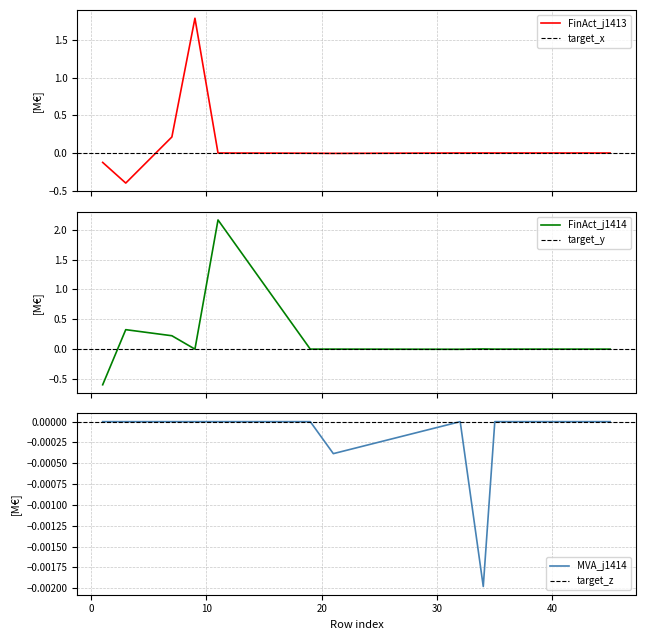

Reading left to right, what are all the values shown in this chart?

FinAct_j1413: -0.1	-0.4	0.2	1.8	0.0	-0.0	-0.0	0.0	0.0	0.0	0.0	0.0	0.0	0.0	0.0	0.0	0.0	0.0	0.0	0.0
FinAct_j1414: -0.6	0.3	0.2	0.0	2.2	0.0	0.0	-0.0	0.0	0.0	0.0	0.0	0.0	0.0	0.0	0.0	0.0	0.0	0.0	0.0
MVA_j1414: 0.0	0.0	0.0	0.0	0.0	0.0	-0.0	0.0	-0.0	0.0	0.0	0.0	0.0	0.0	0.0	0.0	0.0	0.0	0.0	0.0